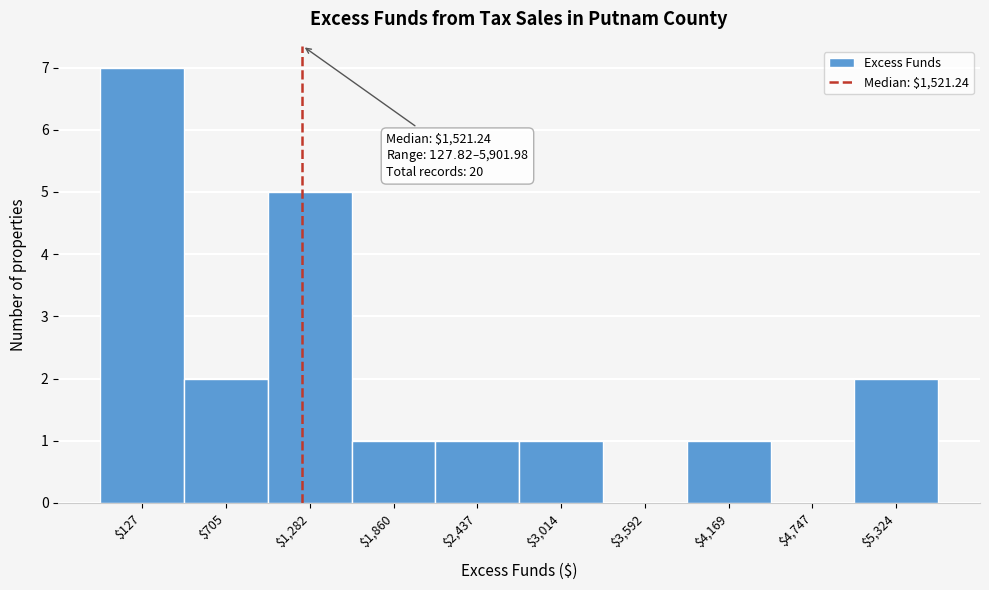

The value at $3,592 is -2. True or false?

False